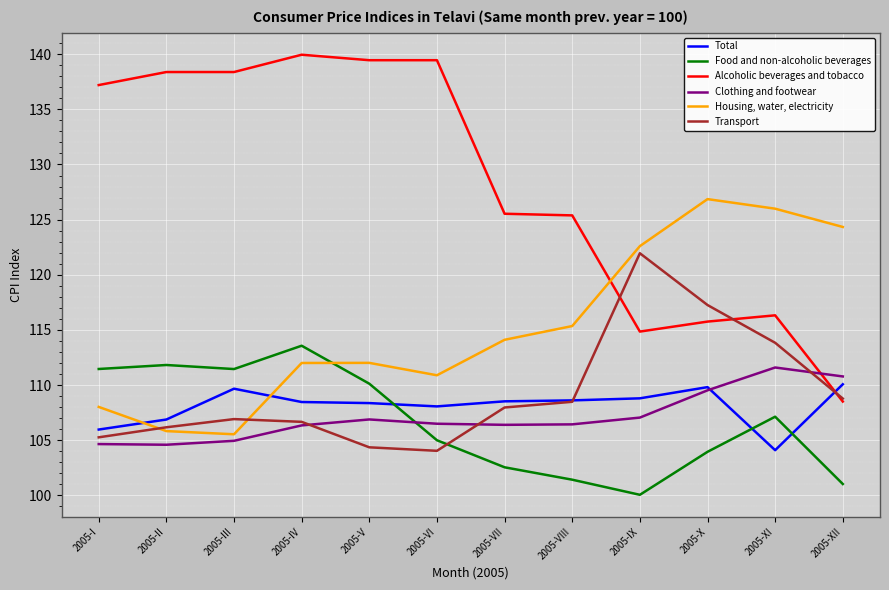

How many times do Clothing and footwear and Total cross each other?

1